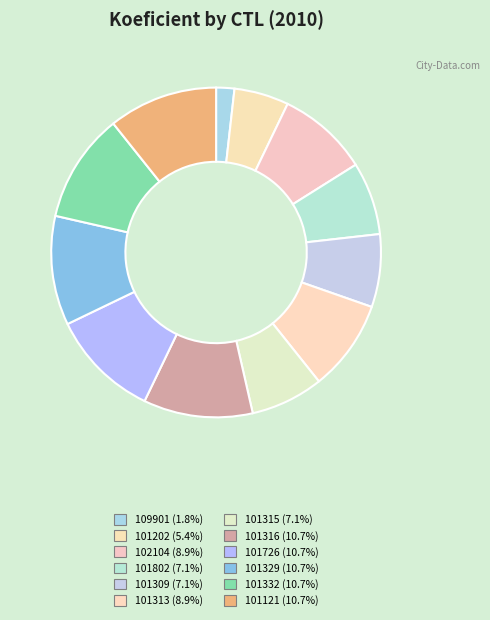

To the nearest percent, what percentage of the pie is 101121?

11%